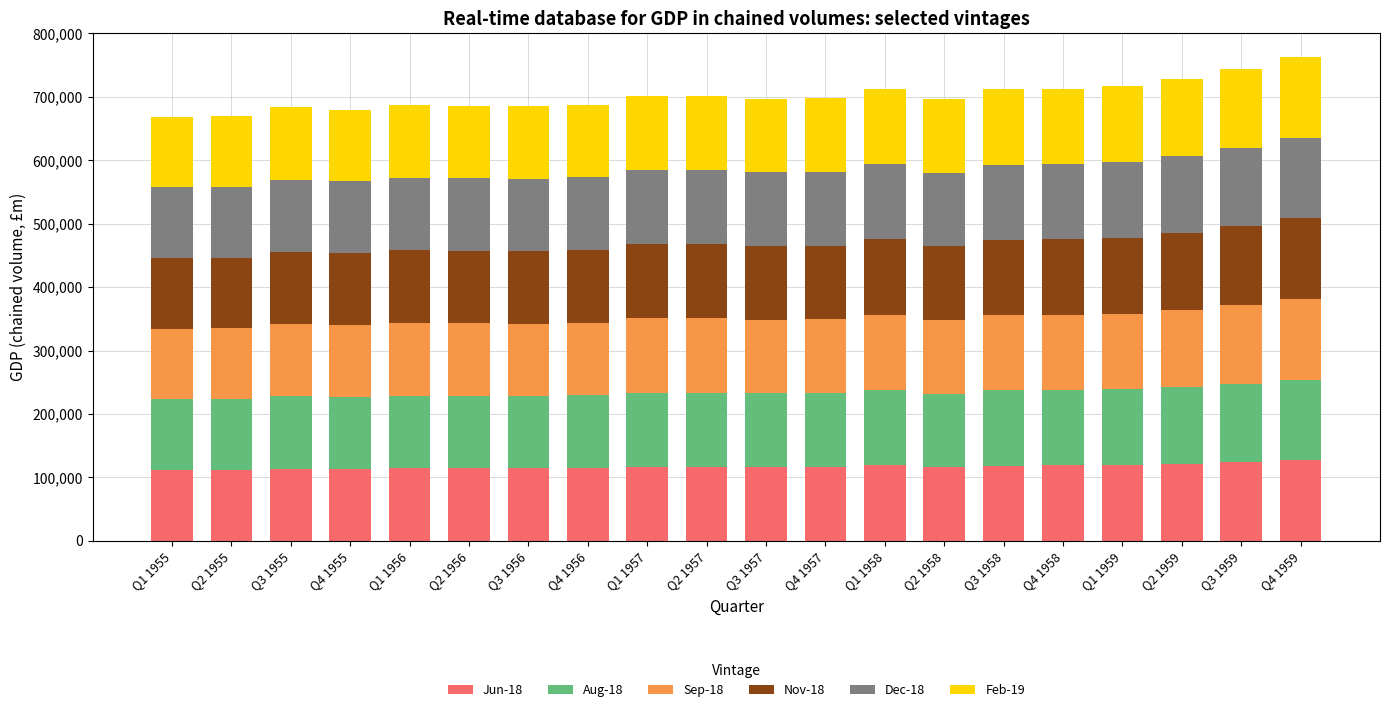

What is the total value across all series at Q4 1956?

687846